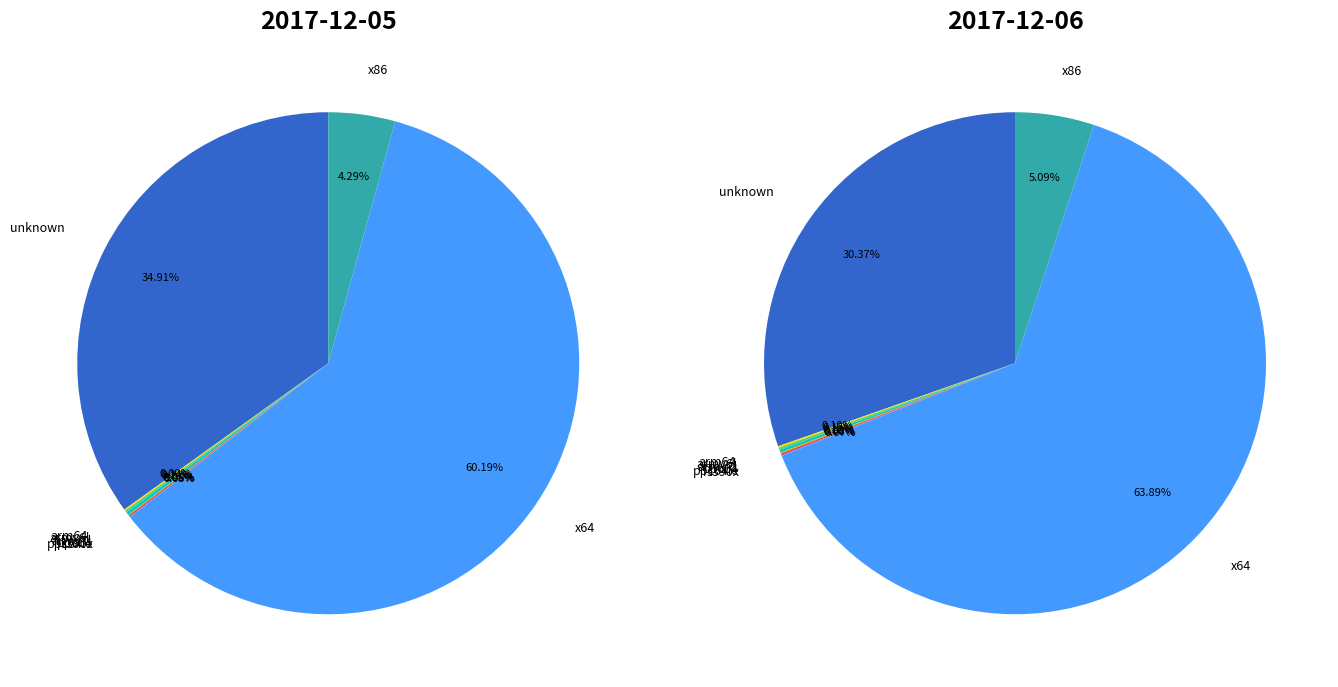

Is there any slice that represents more than half of the pie?

Yes